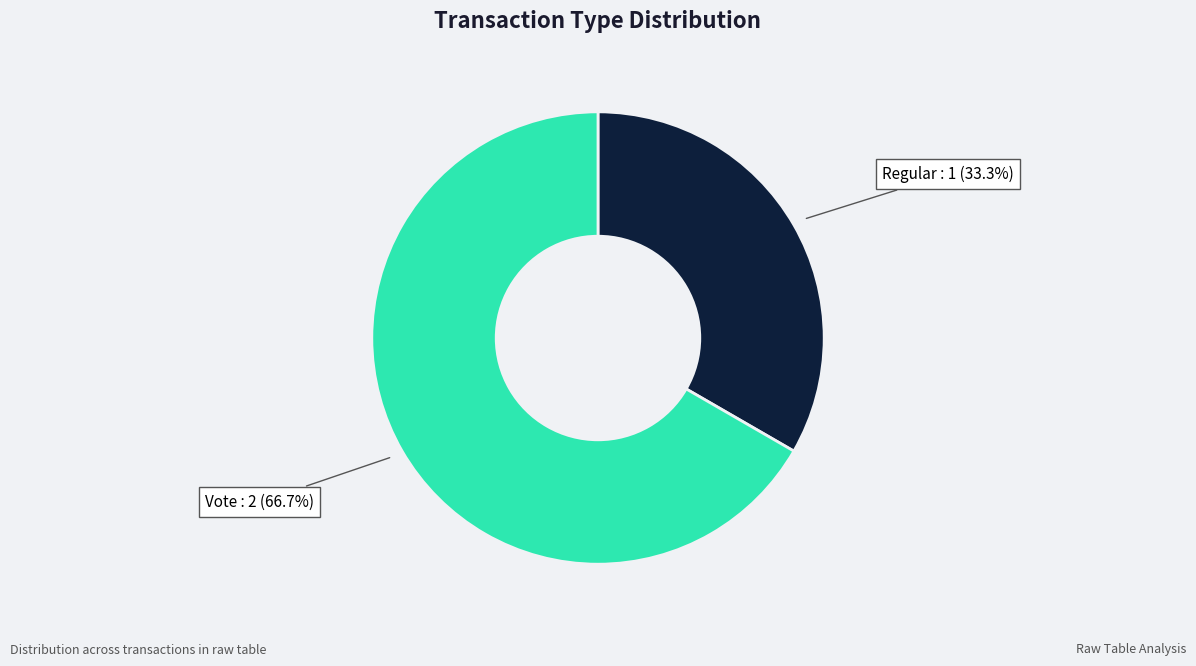

Count the number of slices in the pie.

2